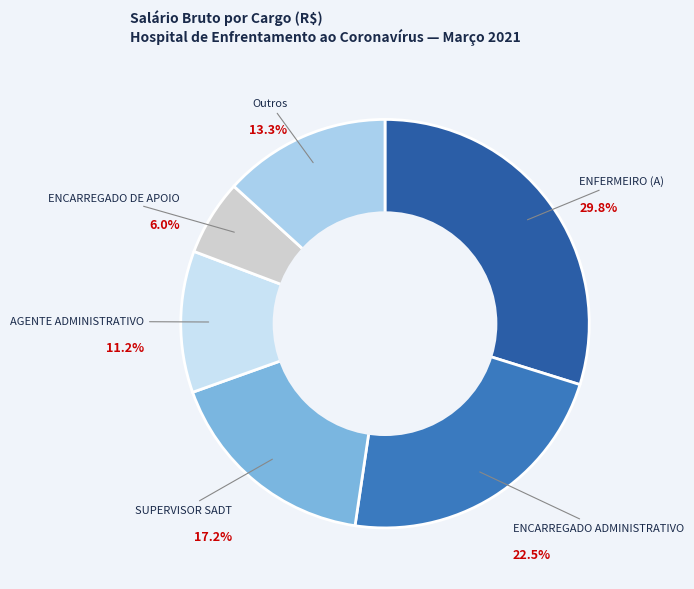

To the nearest percent, what is the difference between the largest and smallest slice percentages?

24%